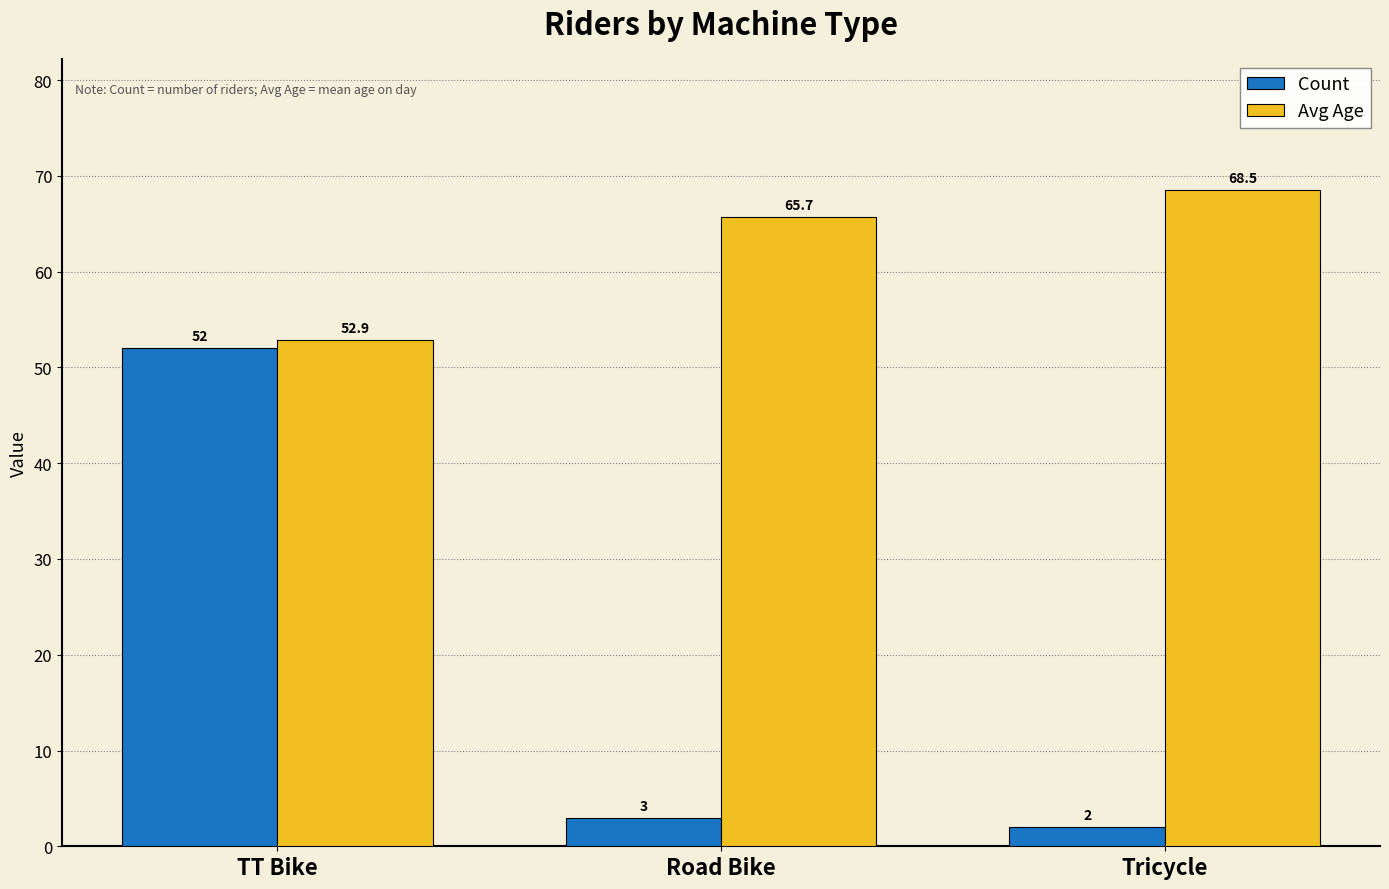

List the series in order of their peak value, highest first.

Avg Age, Count